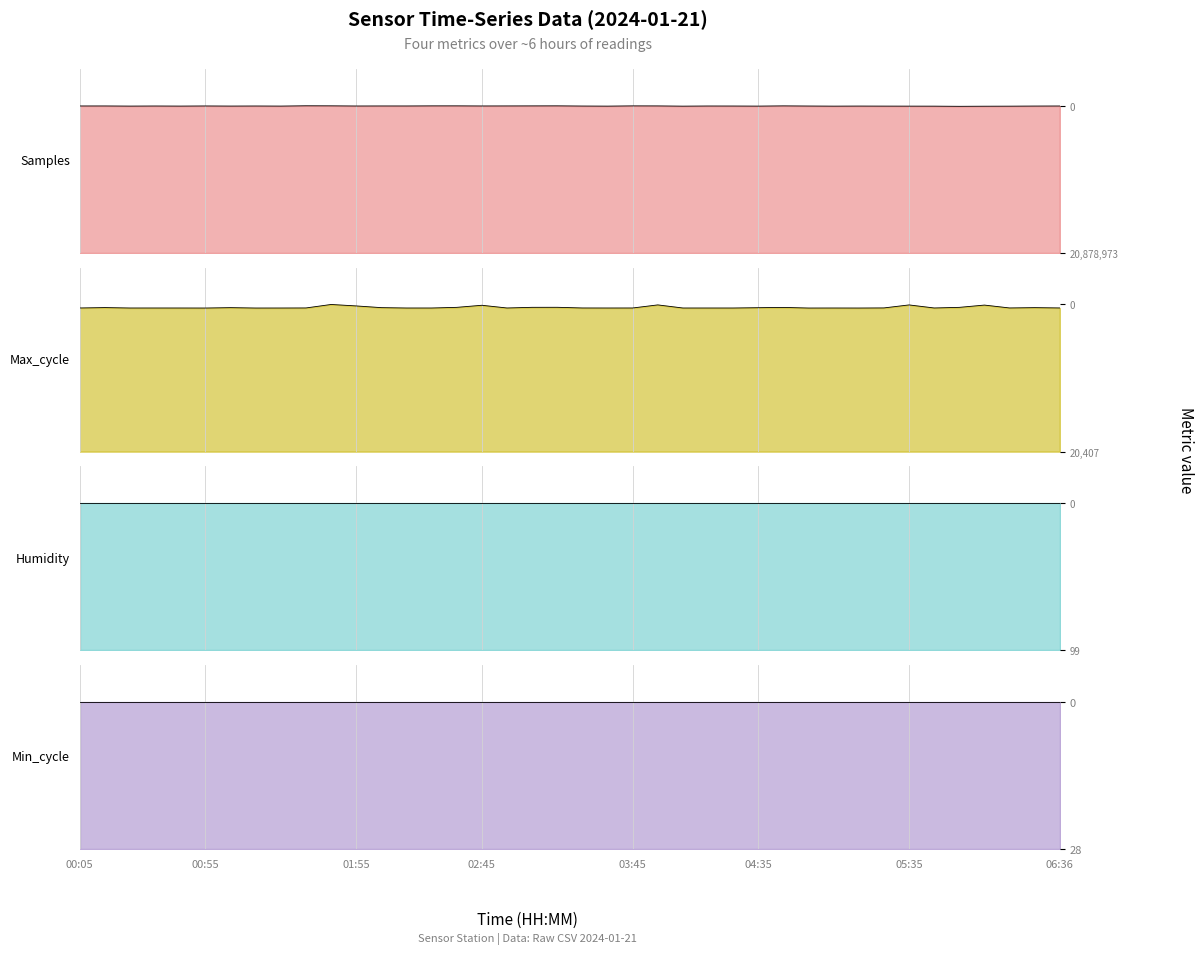

What is the difference between the highest and lowest values at 04:25?

20825240